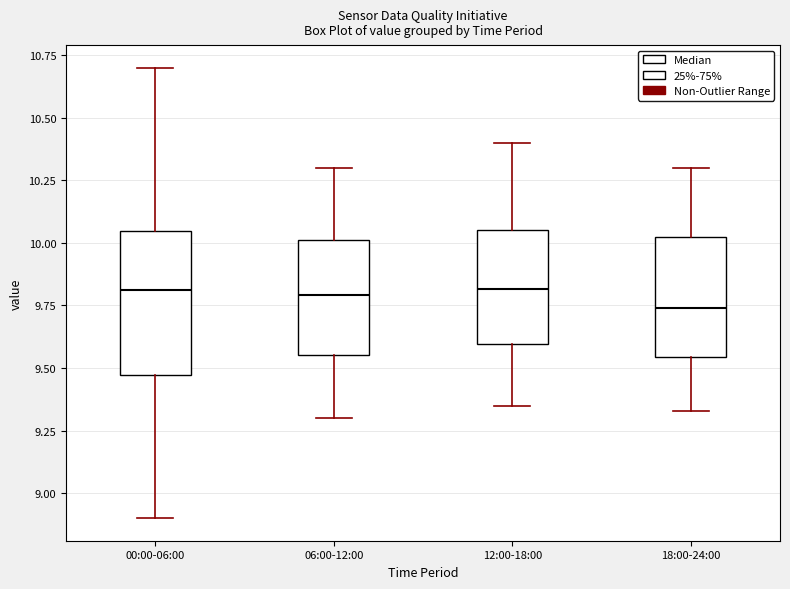

Where does the median line of the box for 00:00-06:00 sit on the y-axis? The values are not printed on the chart, so give them approximately, as read against the axis.

9.80